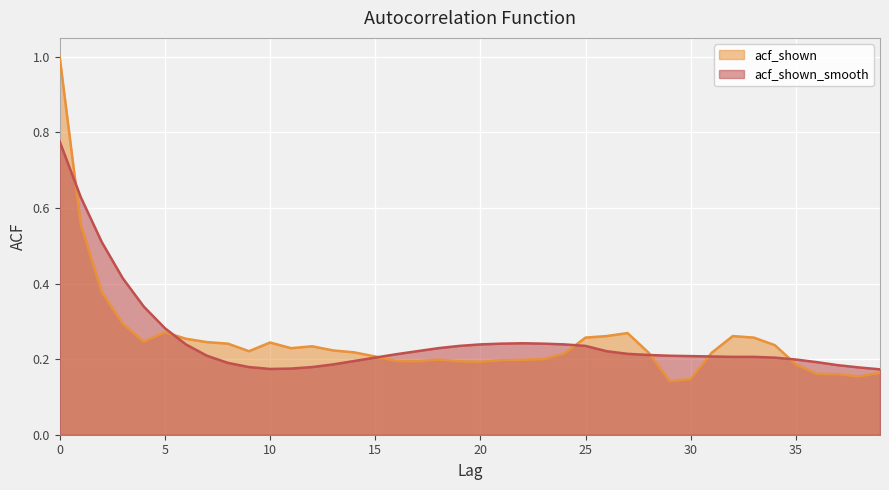

Does the chart display data point markers on the line(s)?

No